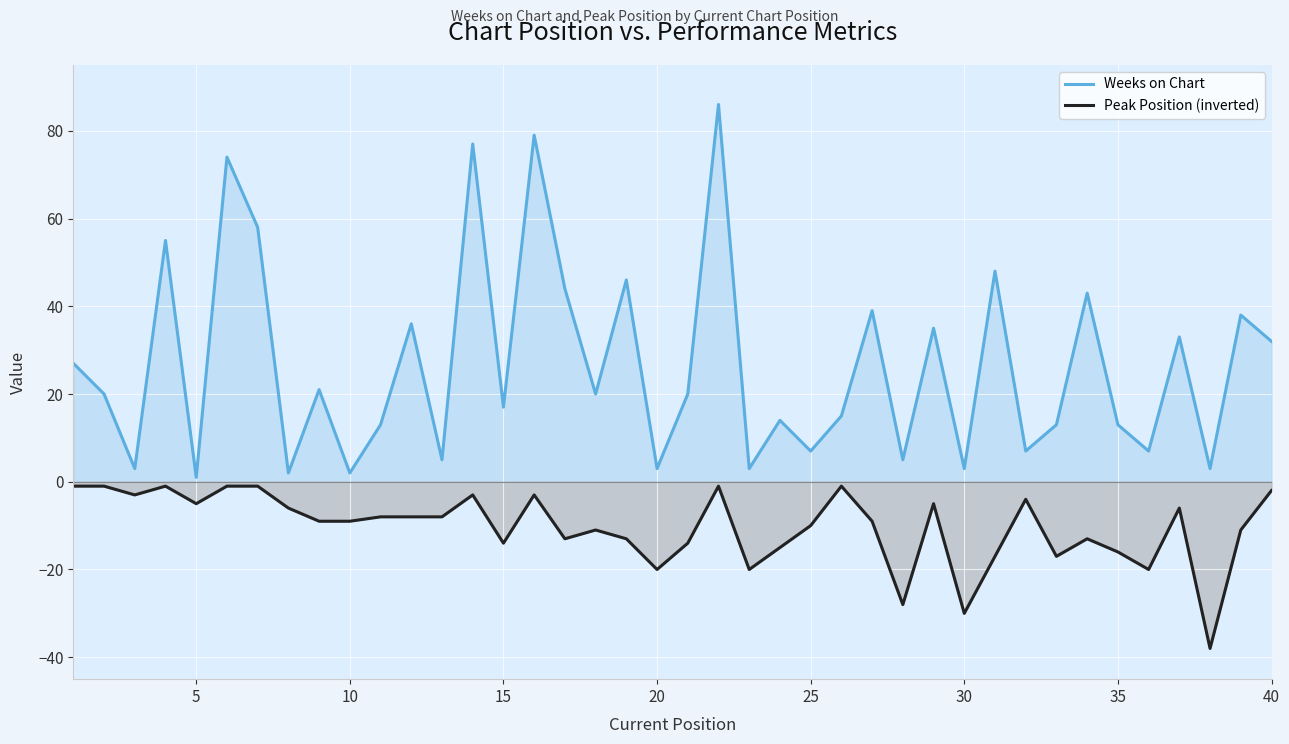

How many values in the Weeks on Chart series exceed 20?

18